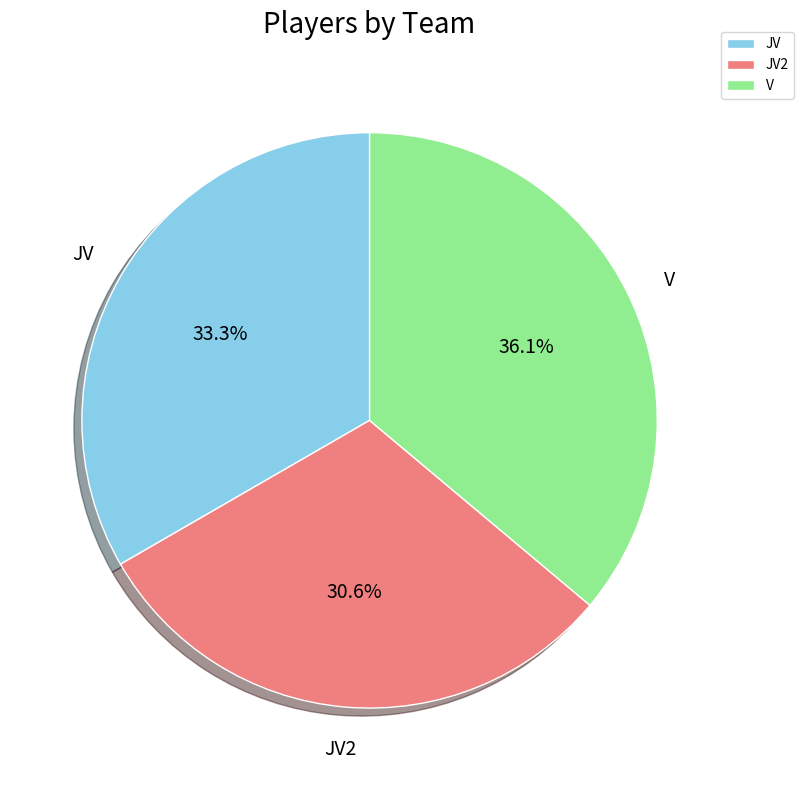

What is the largest slice in the pie chart?

V